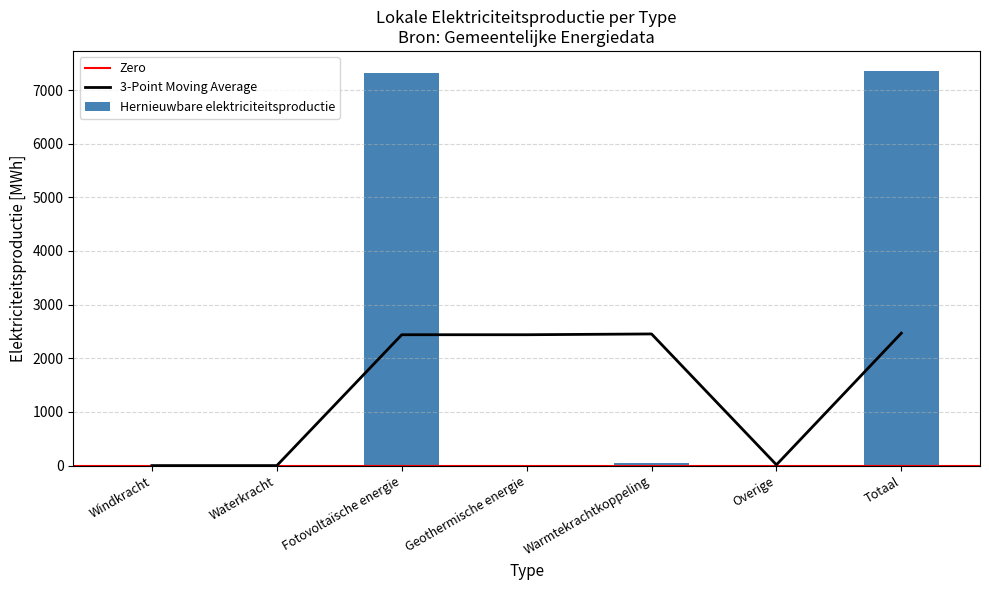

What is the difference between the values at Fotovoltaïsche energie and Geothermische energie?

7316.5